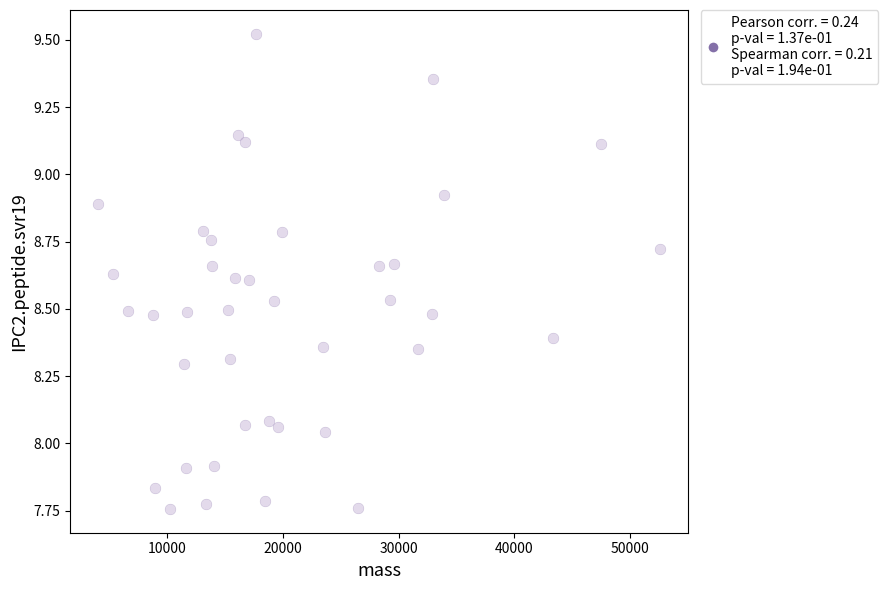

What is the range of X values (max minus min)?

48568.0